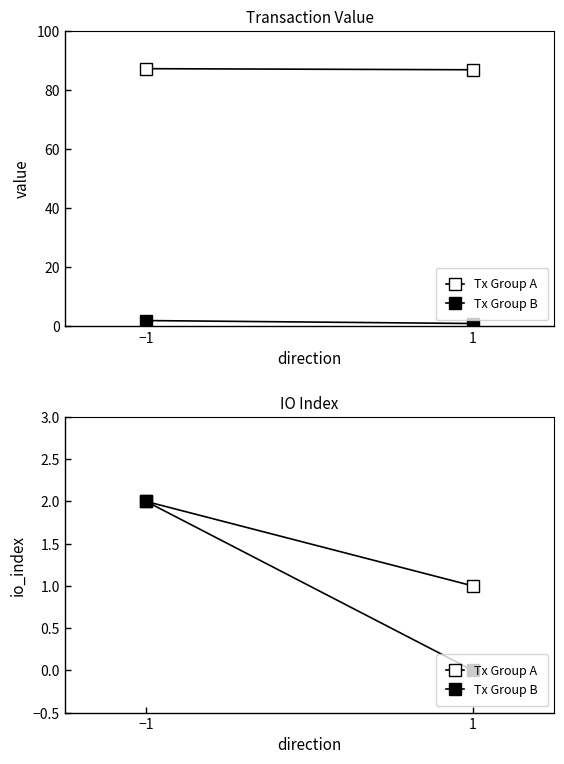

What are all the series names shown in the legend?

Tx Group A, Tx Group B